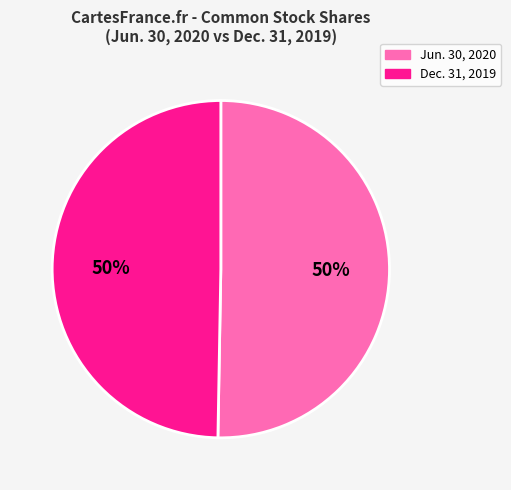

How many segments does this pie chart have?

2